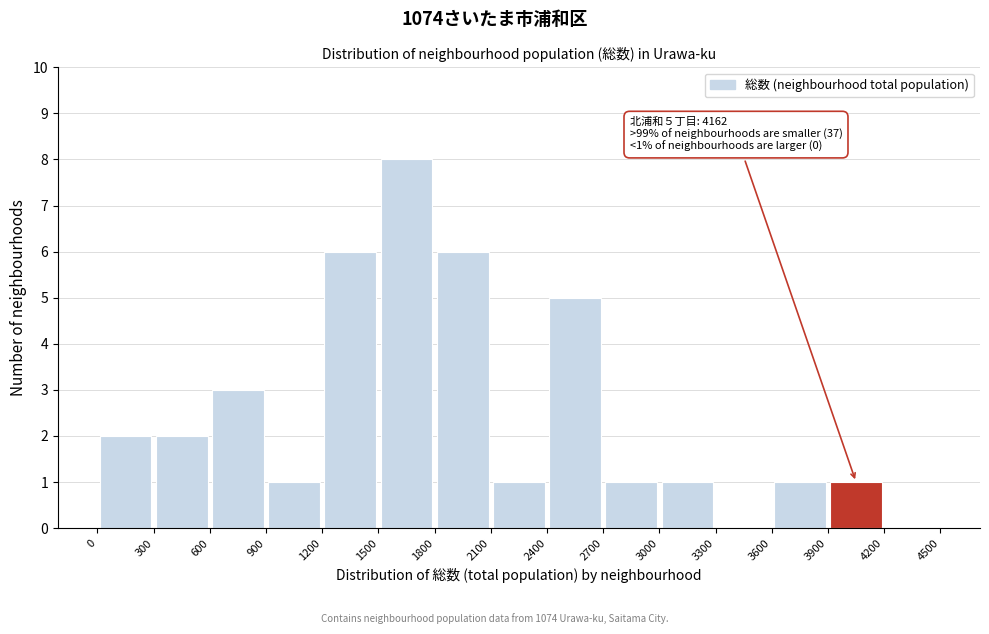

Over which range of the x-axis is the bar tallest?

1500 to 1800